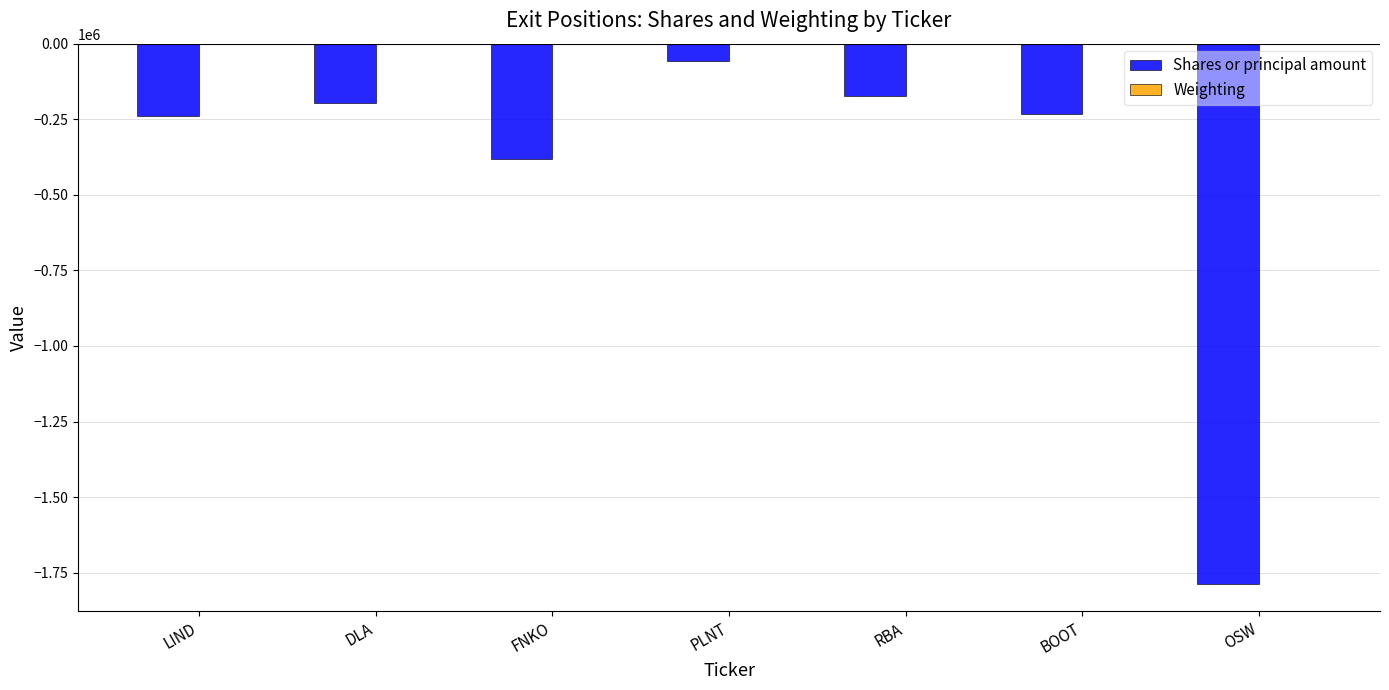

True or false: Shares or principal amount has a value of -89139.0 at RBA.

False